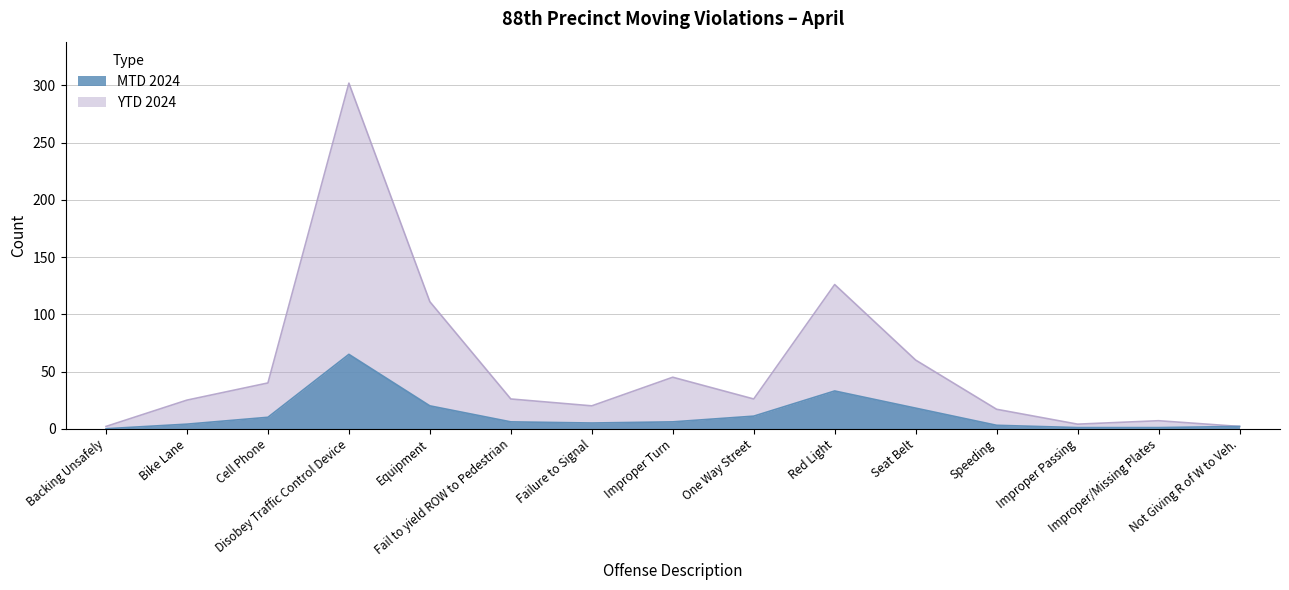

True or false: YTD 2024 and MTD 2024 cross at least once.

False